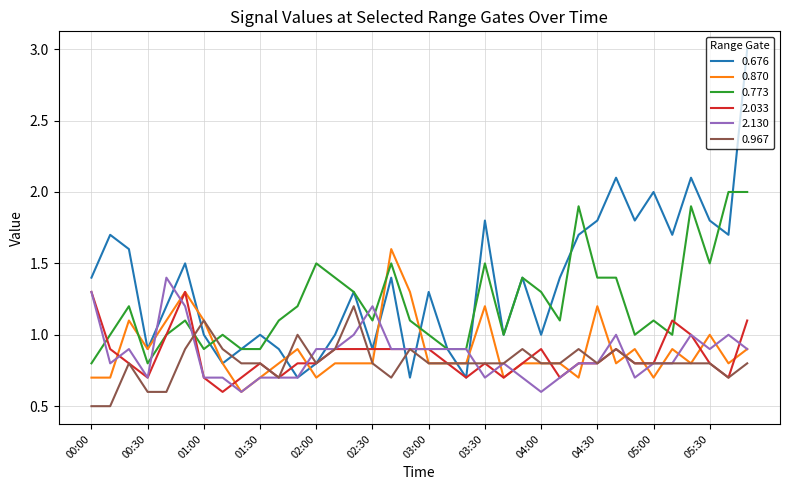

What is the average value of the 2.130 series?

0.9